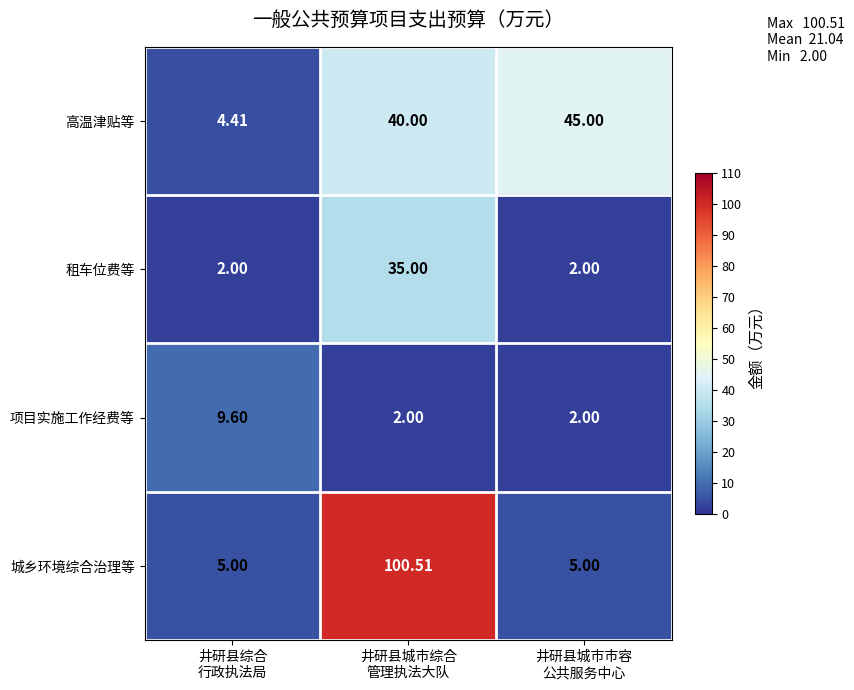

Between 井研县城市综合
管理执法大队 and 井研县城市市容
公共服务中心, which series saw the biggest shift?

城乡环境综合治理等